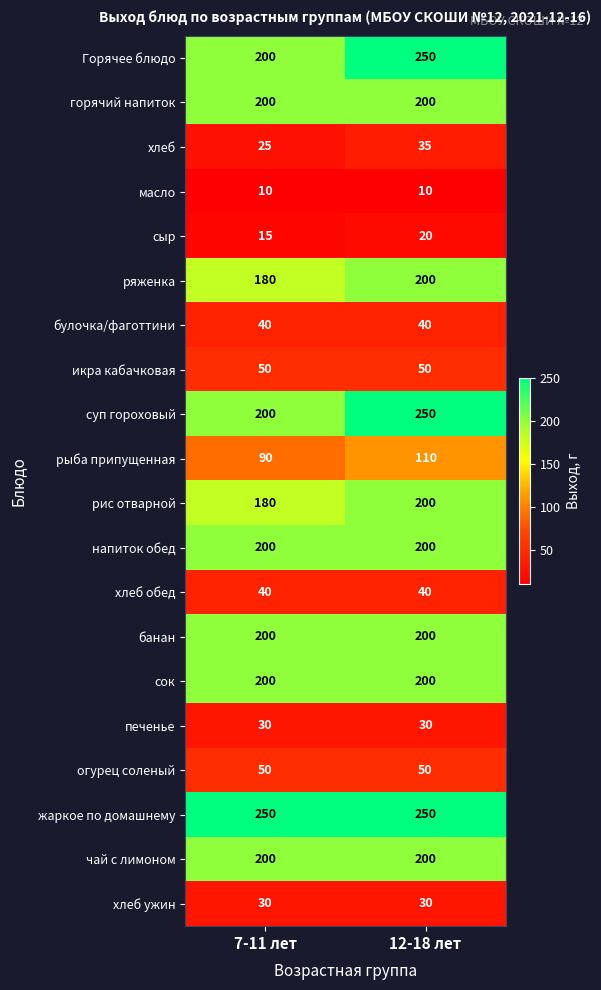

At which category is the sum across all series the highest?

12-18 лет